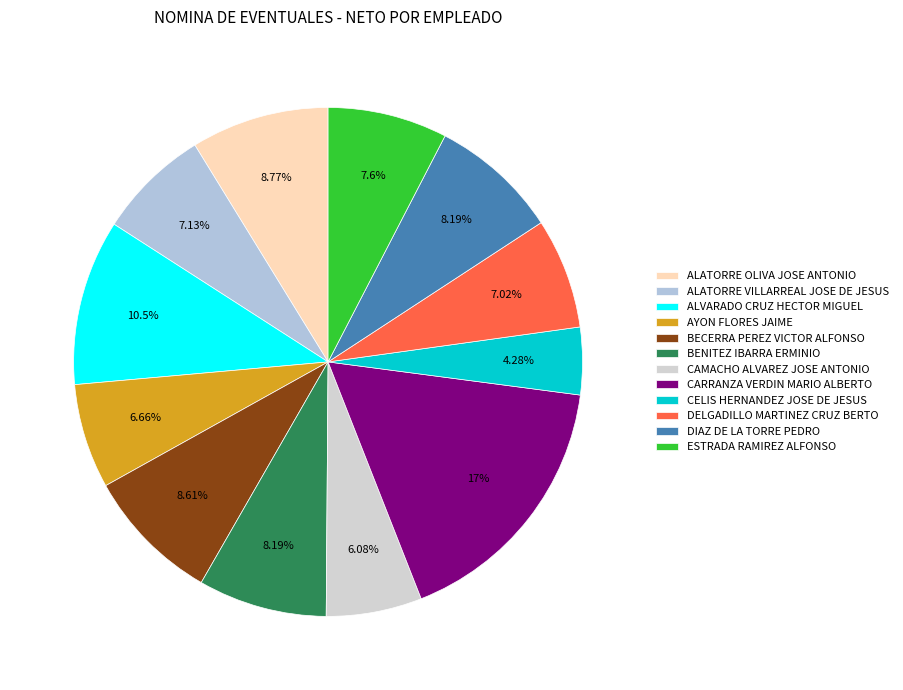

Count the number of slices in the pie.

12